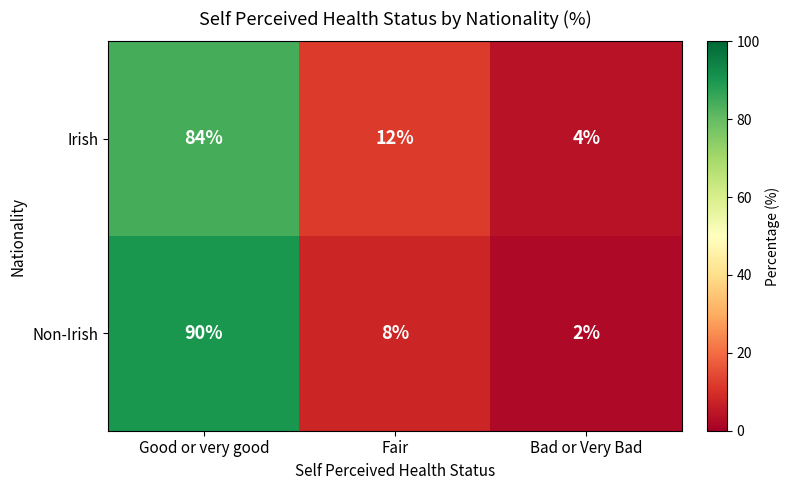

Count the Irish values in the range 4 to 84.

3